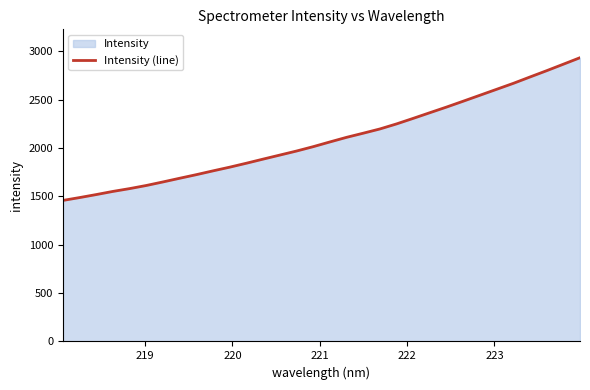

What is the maximum value shown in the chart?

2932.8